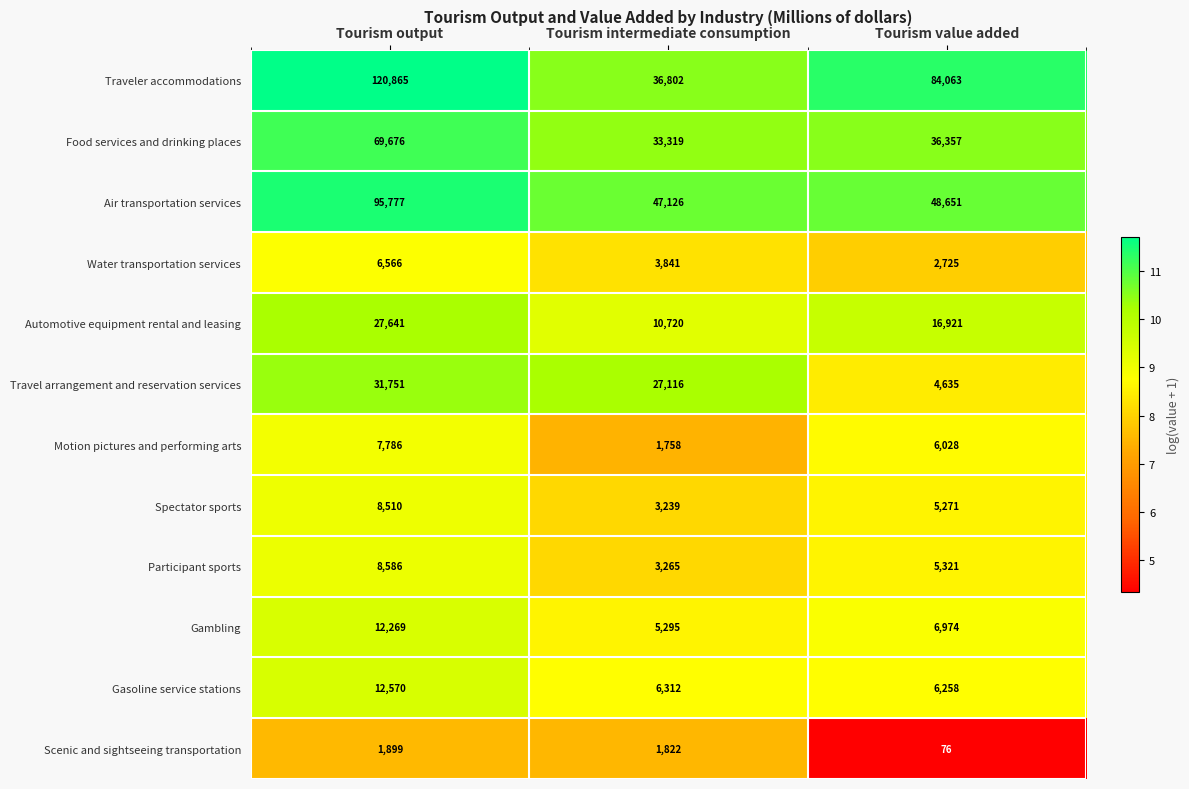

Is it true that Water transportation services equals 5655 at Tourism intermediate consumption?

False